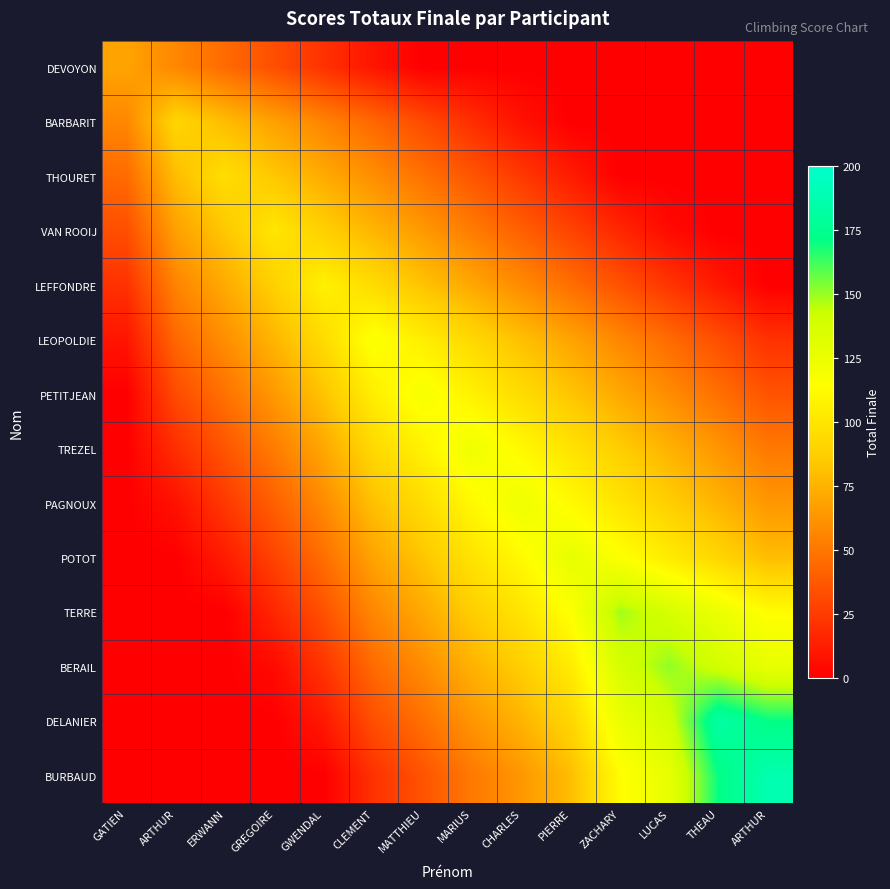

Which has a higher value, MARIUS or ERWANN?

ERWANN